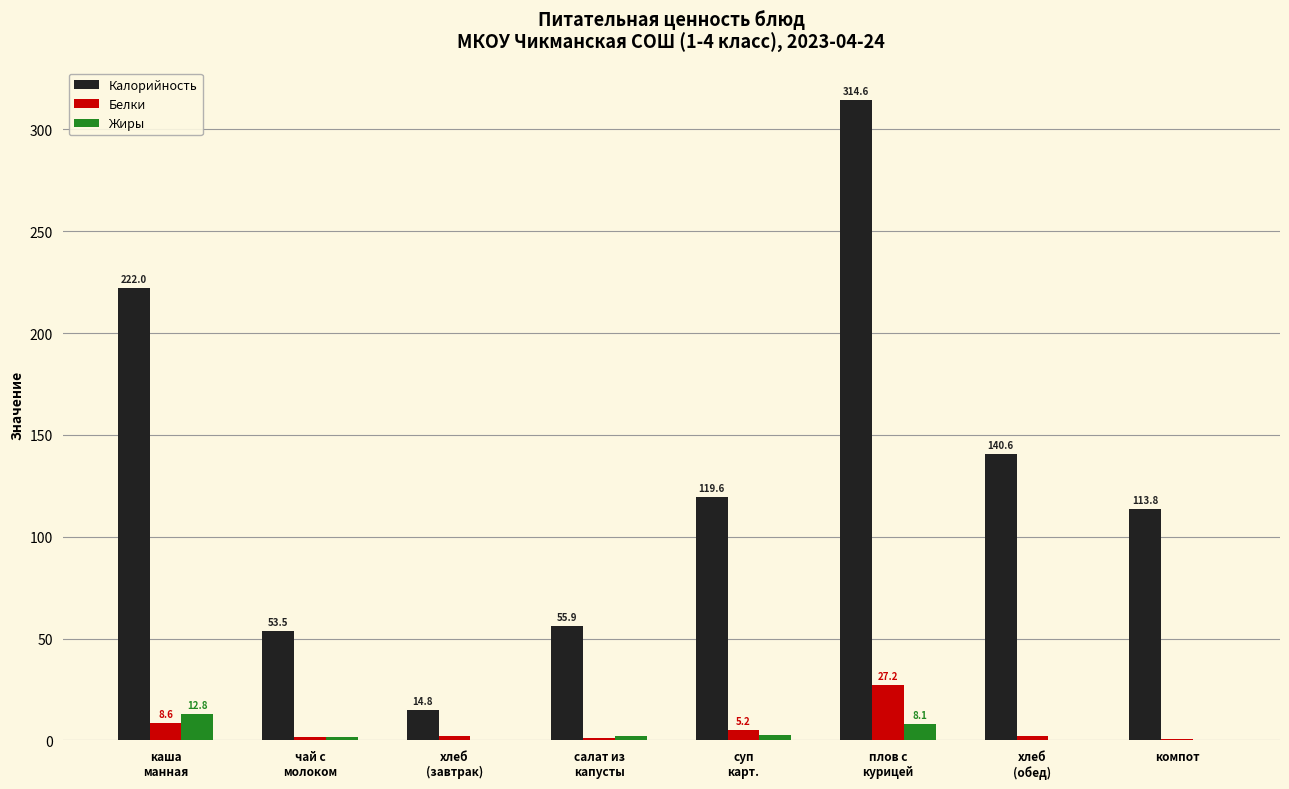

What is the highest value of the Калорийность series?

314.6